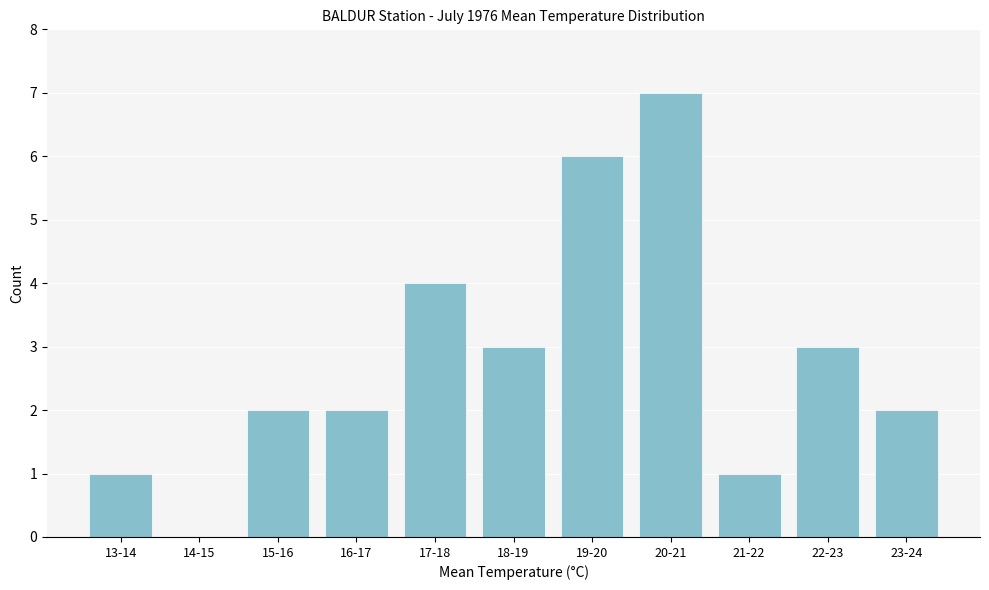

Reading left to right, extract all data points from this chart.

13-14=1	14-15=0	15-16=2	16-17=2	17-18=4	18-19=3	19-20=6	20-21=7	21-22=1	22-23=3	23-24=2